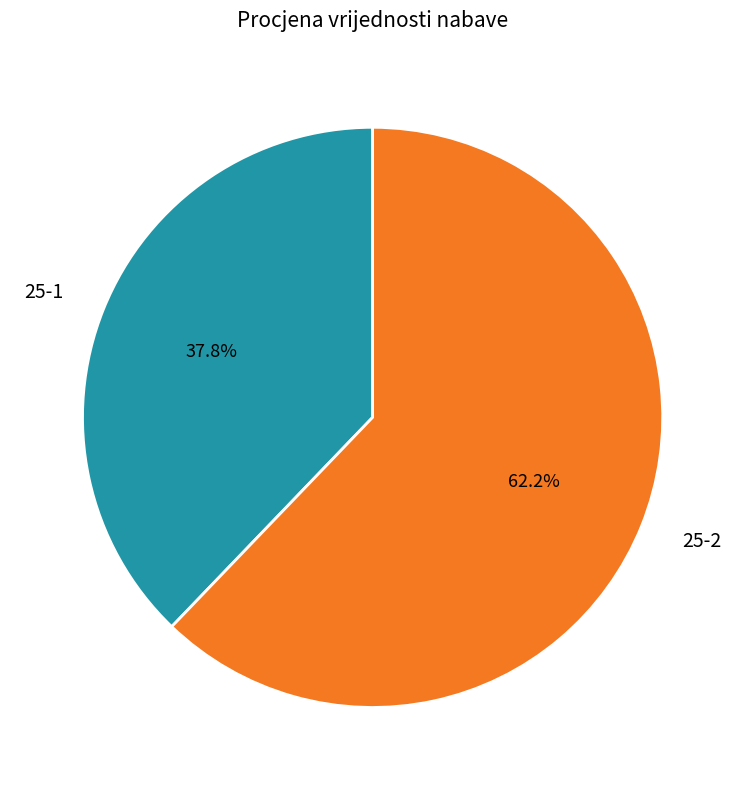

Combined, what portion of the pie is 25-2 and 25-1?

100.0%